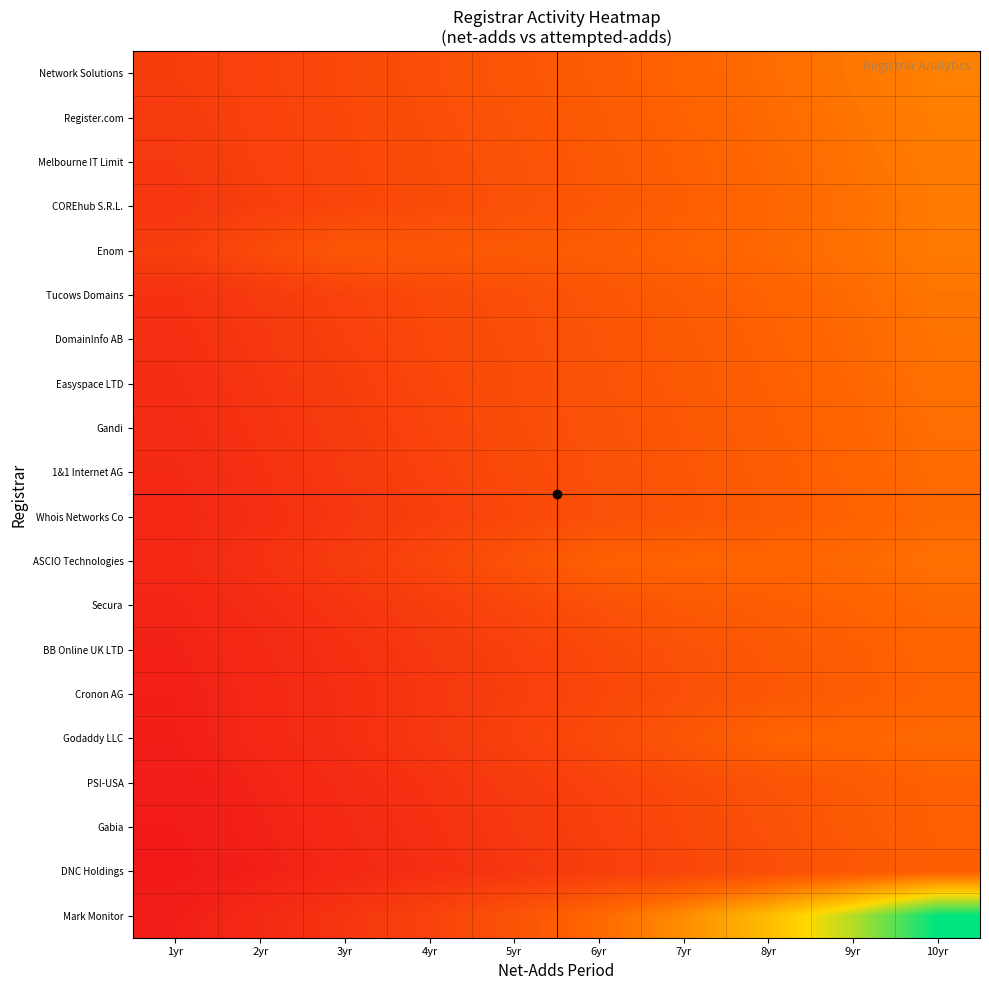

Which series has the widest spread of values?

Mark Monitor